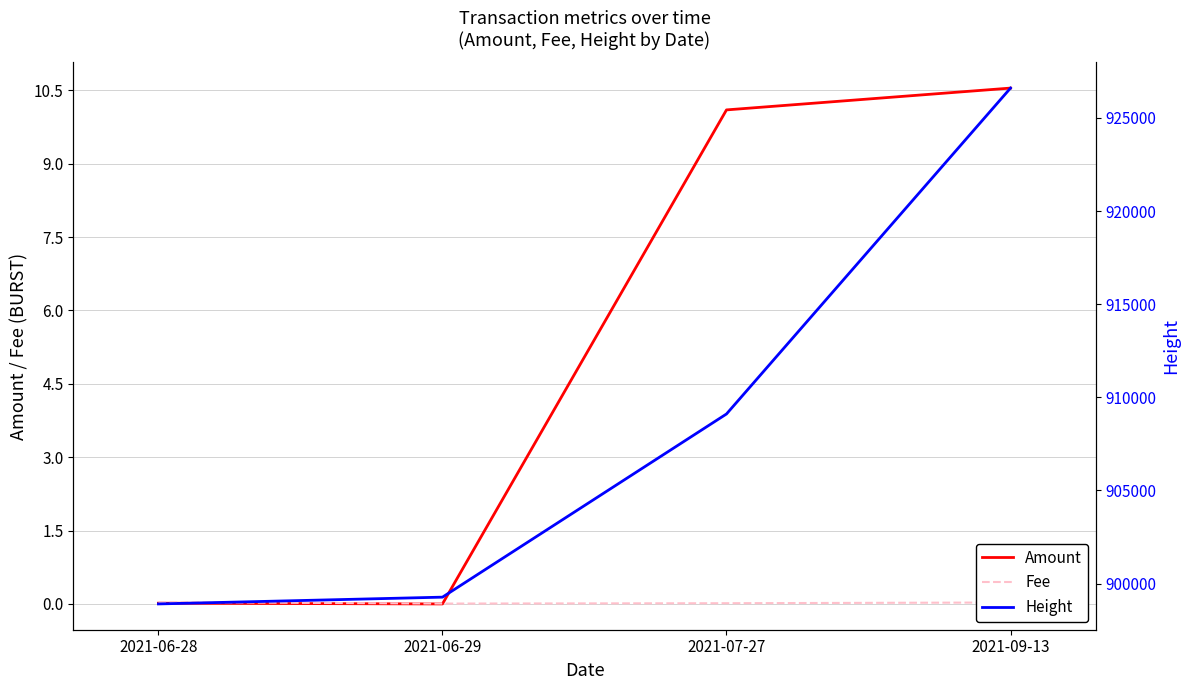

Where is the first local minimum for Fee?

2021-06-29